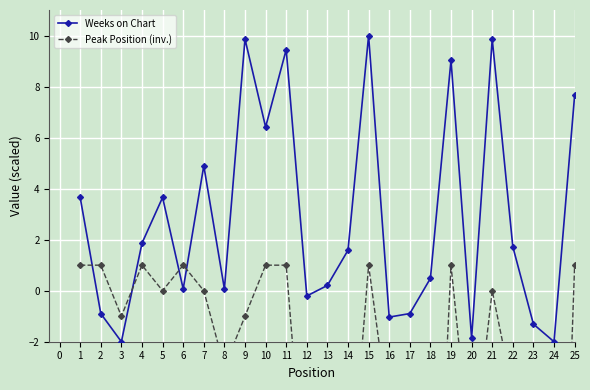

Is it true that Weeks on Chart equals 7.7 at 25?

True